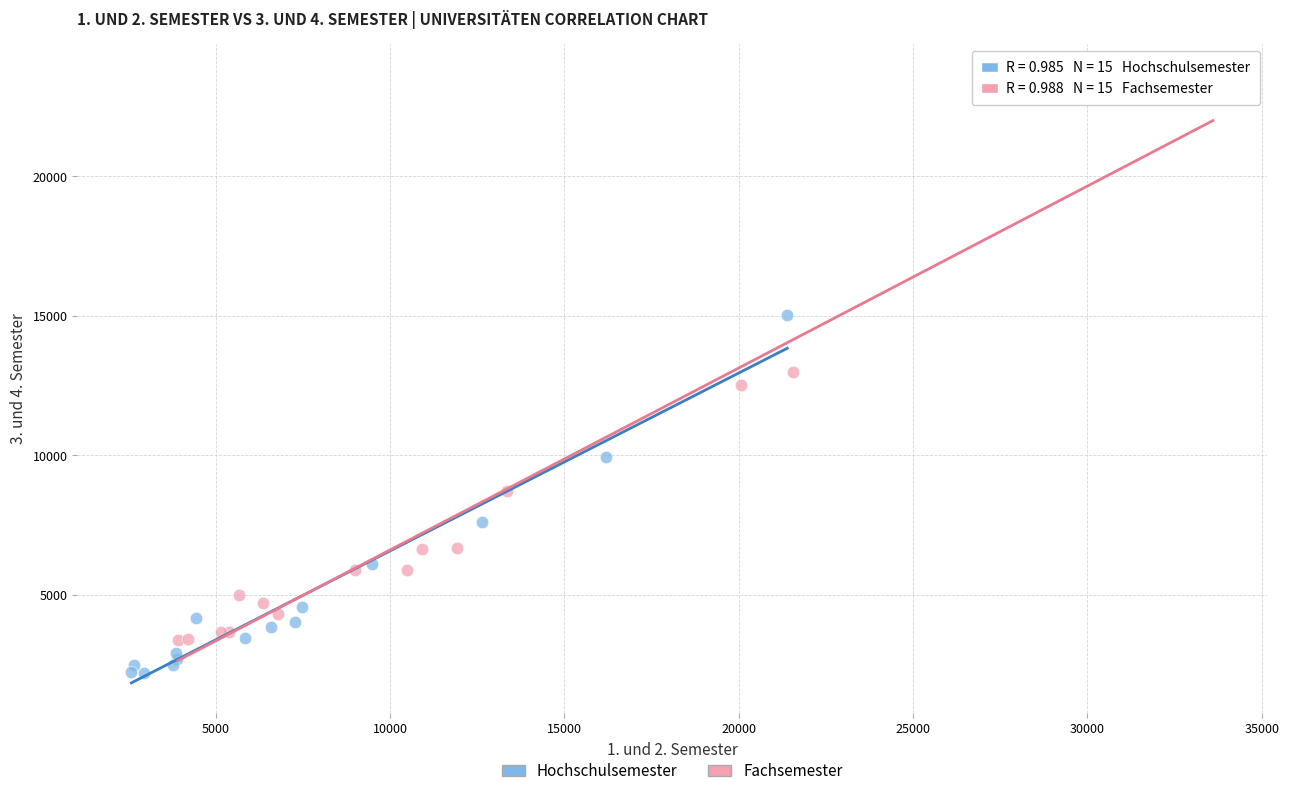

Which series reaches the maximum Y coordinate?

Fachsemester